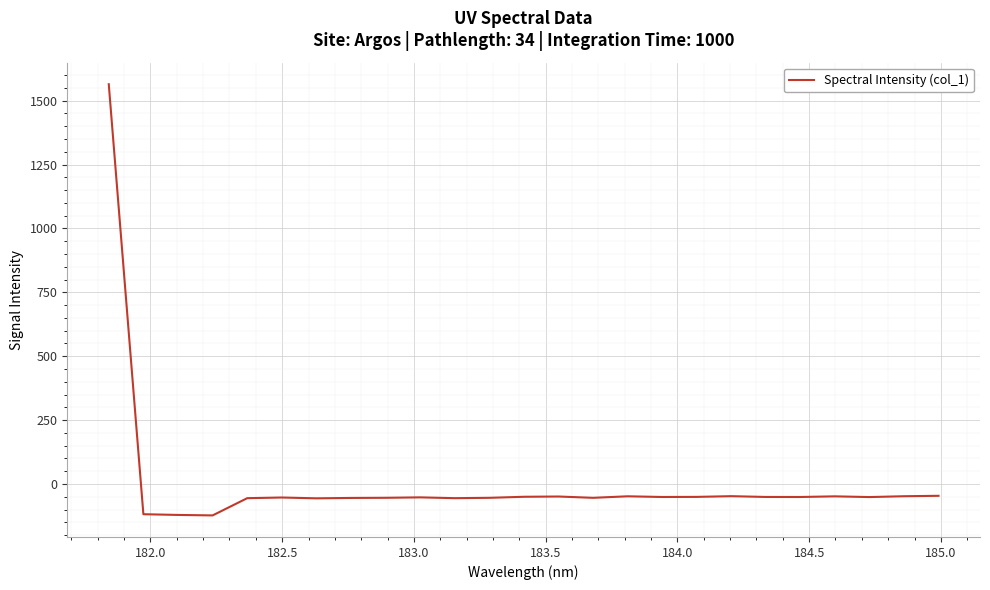

What is the difference between the maximum and minimum values?

1687.4